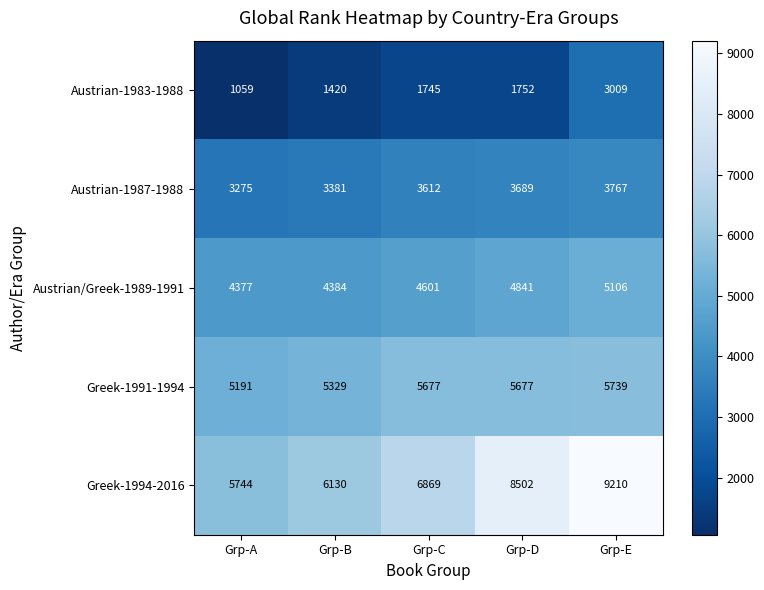

What is the maximum value for Austrian-1983-1988?

3009